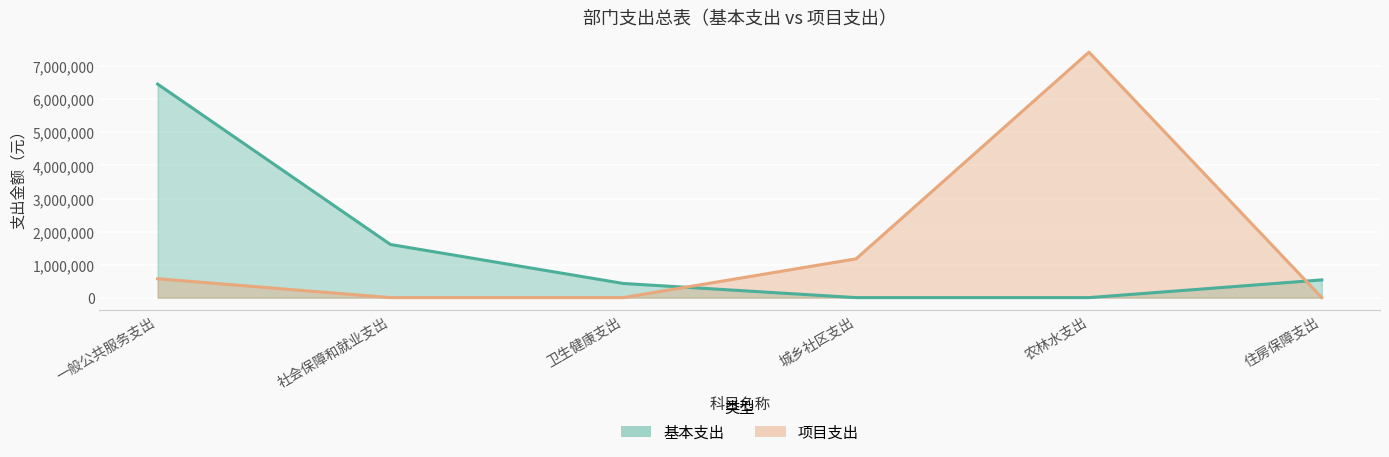

What is the difference between the maximum and minimum values in the 基本支出 series?

6464496.2